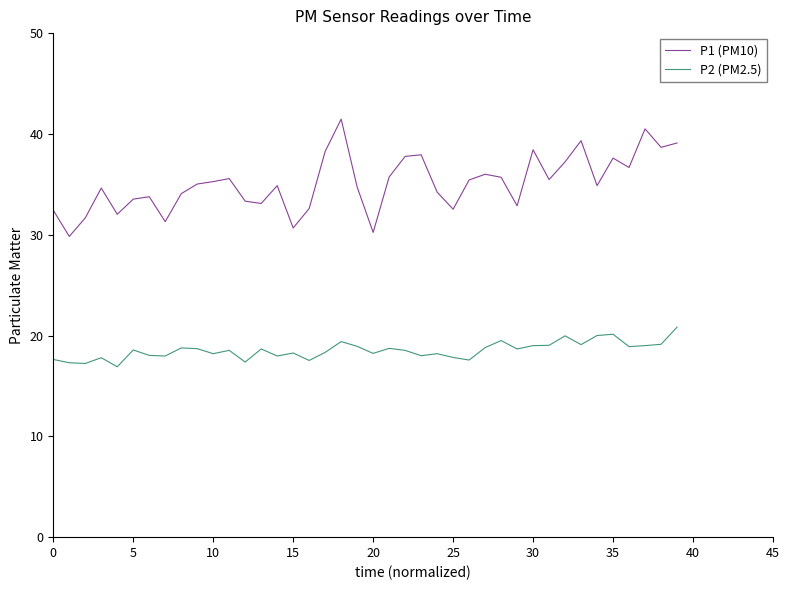

True or false: P1 (PM10) and P2 (PM2.5) intersect in this chart.

False